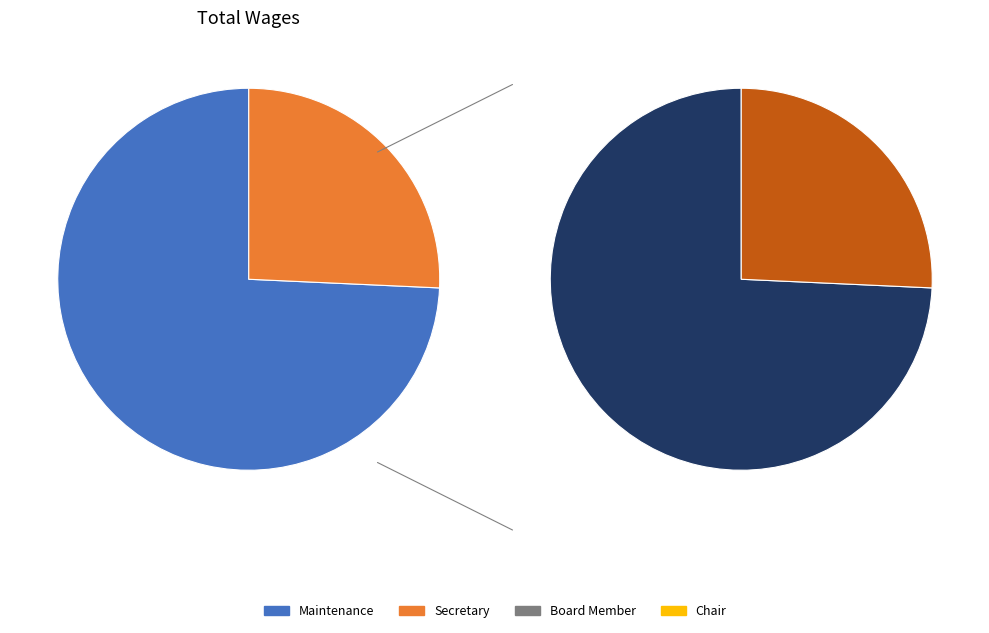

How many segments does this pie chart have?

4